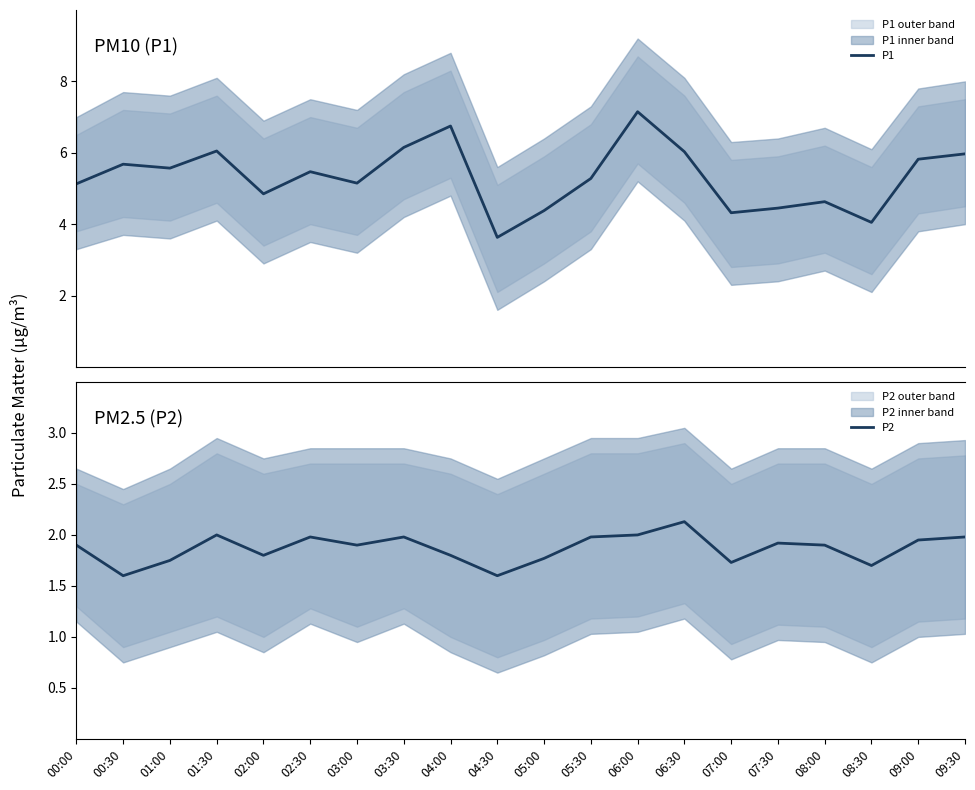

What value does the P2 series have at 07:00?

1.7